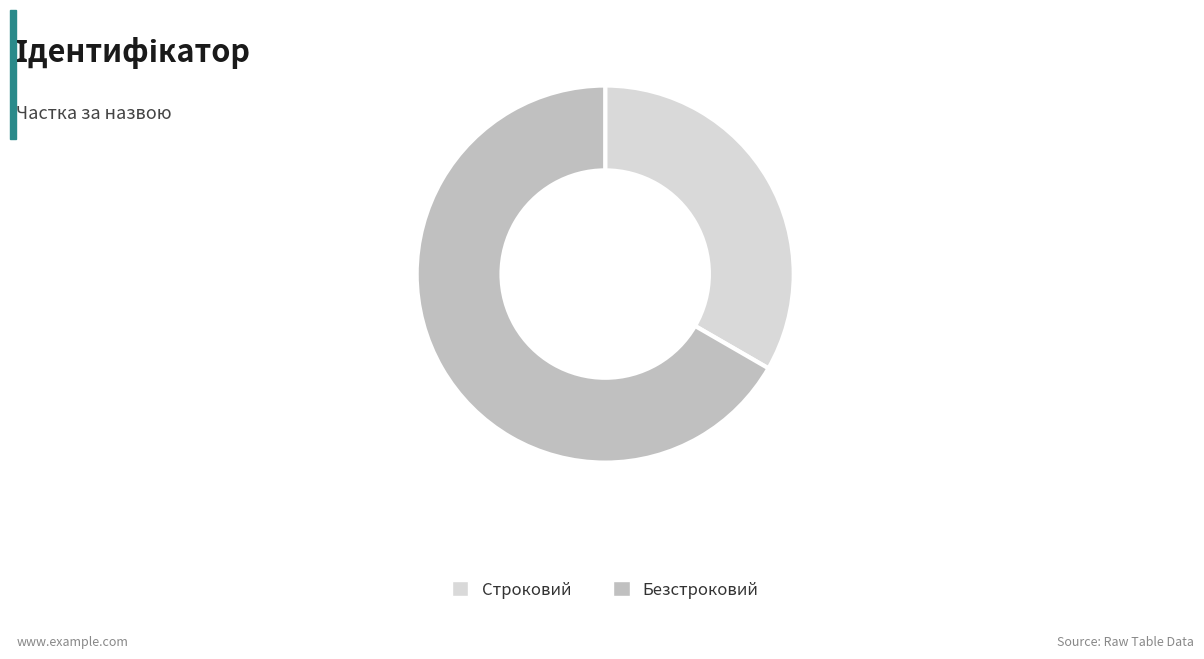

What is the ratio of the value at Строковий to the value at Безстроковий?

0.5